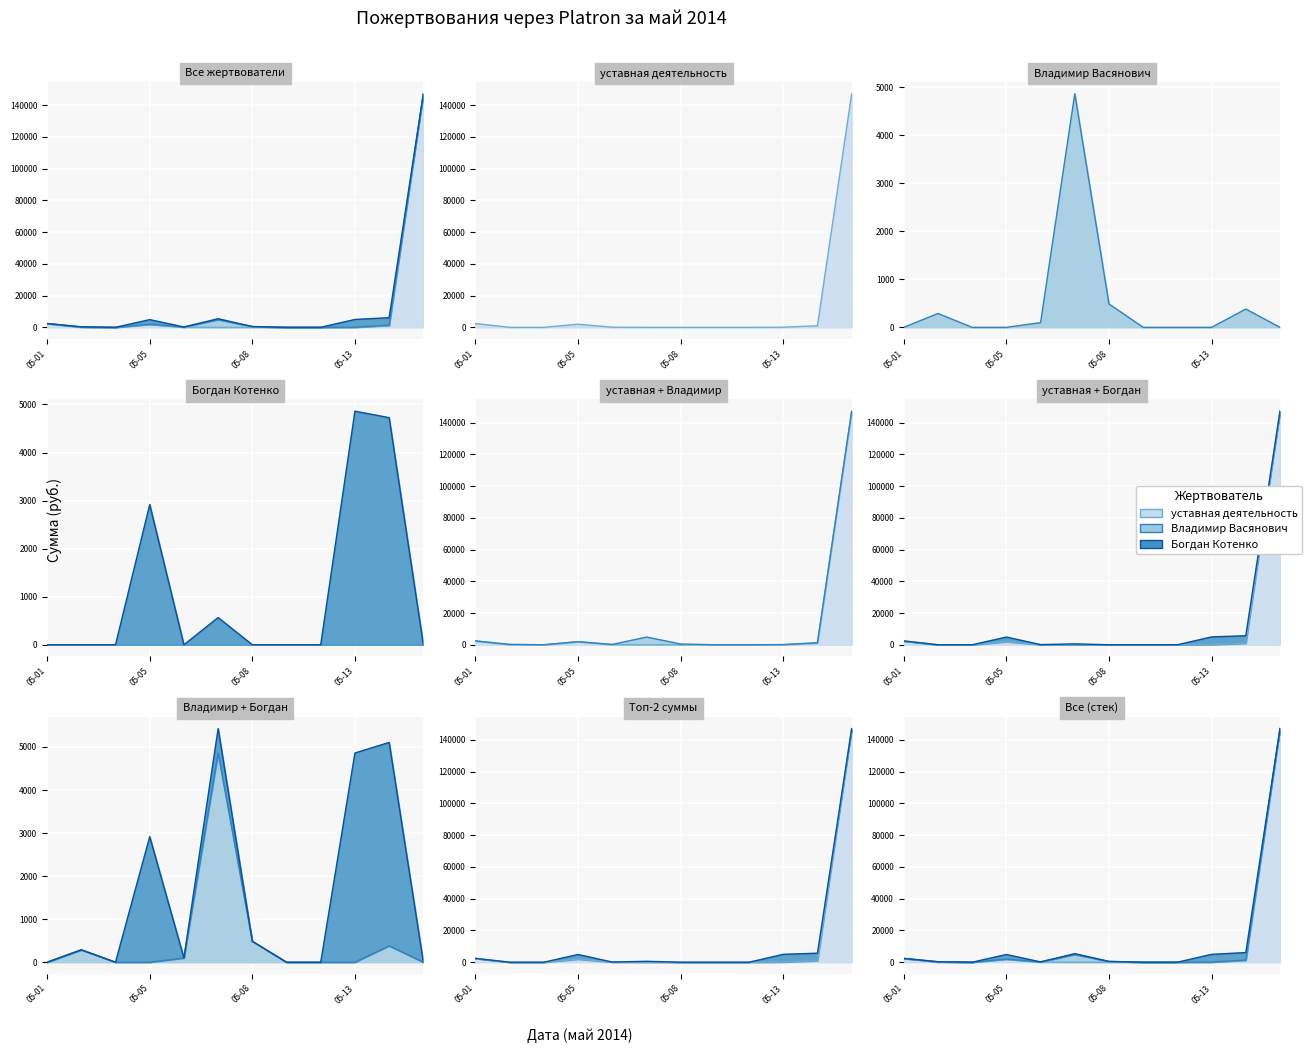

What is the difference between the maximum and minimum values in the Владимир Васянович series?

4860.0